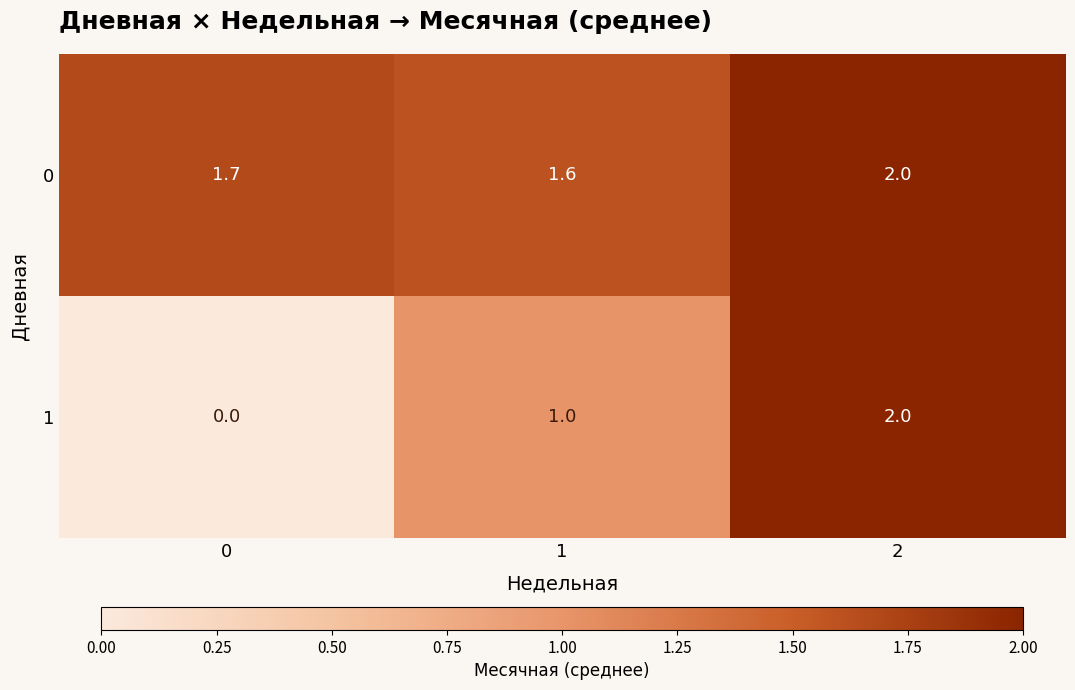

At 1, list the series in order from largest to smallest.

0, 1